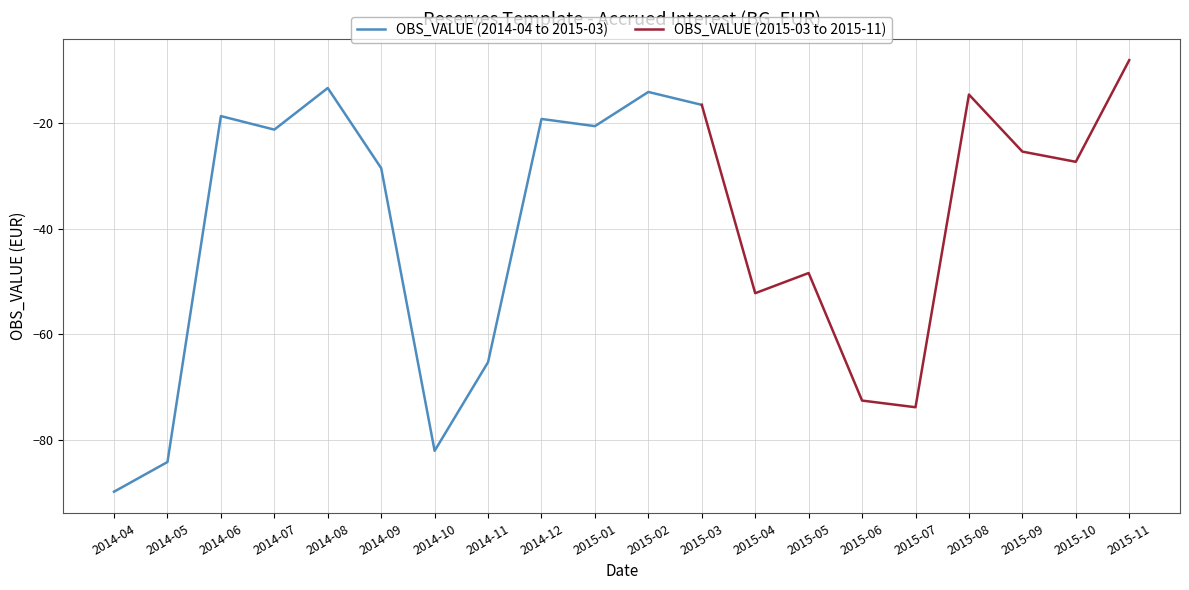

Where is the first local minimum?

2014-07